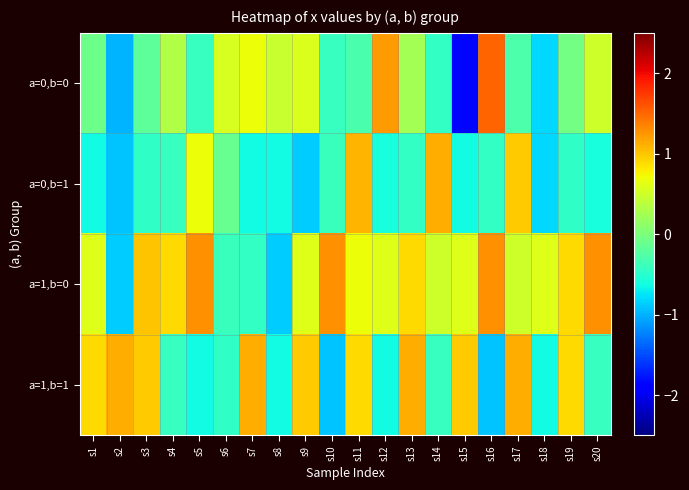

Which has a higher value, s1 or s18?

s1